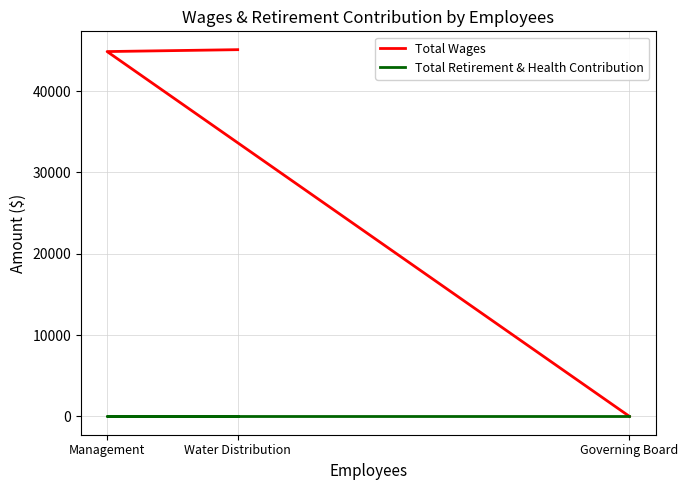

The value of Total Wages at Water Distribution is 67019. True or false?

False